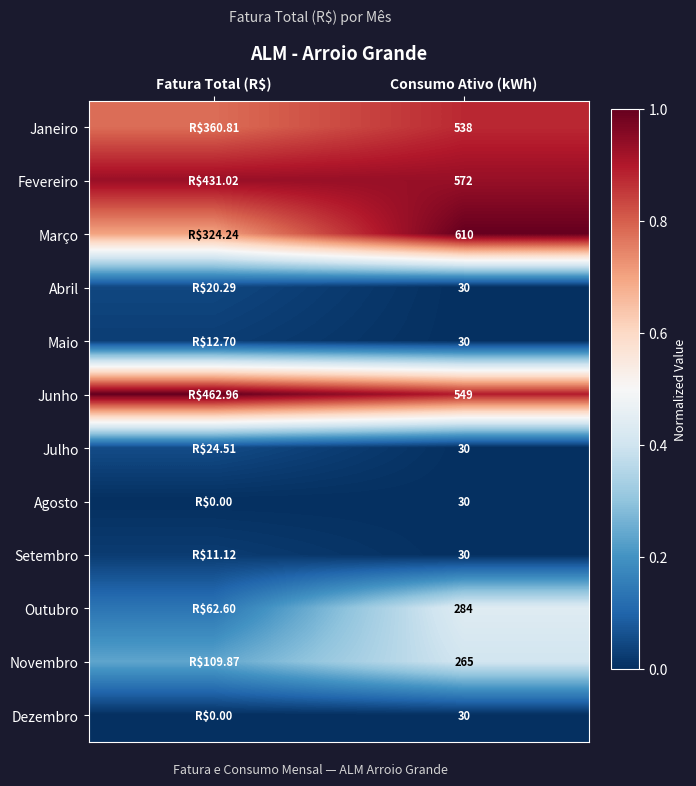

Is the value of Maio at Consumo Ativo (kWh) greater than the value of Outubro at Consumo Ativo (kWh)?

No